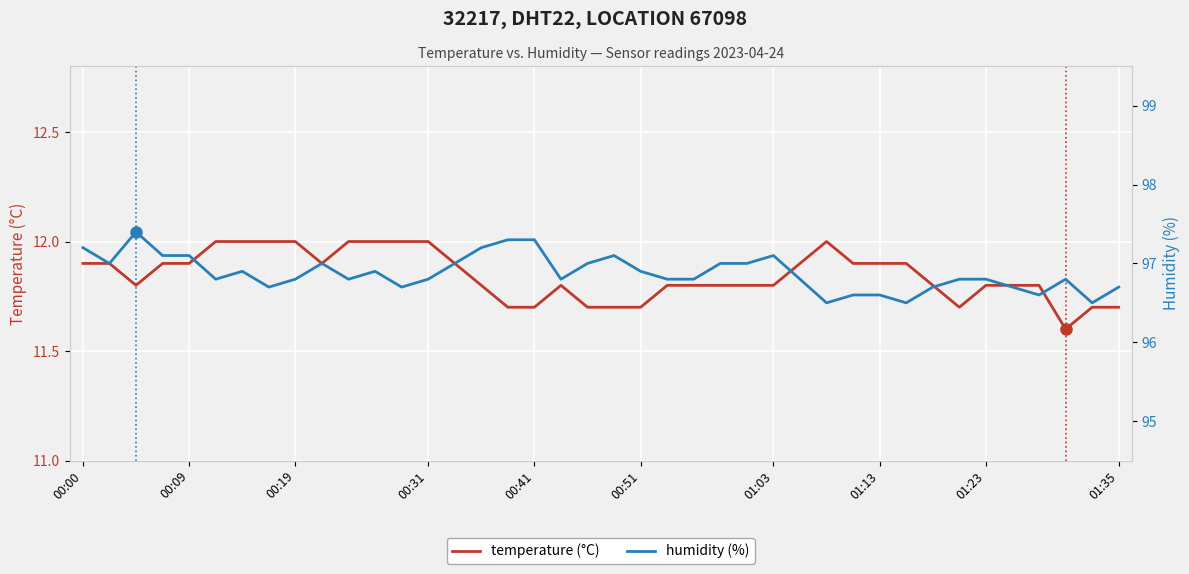

The value of humidity (%) at 25 is 97.0. True or false?

True